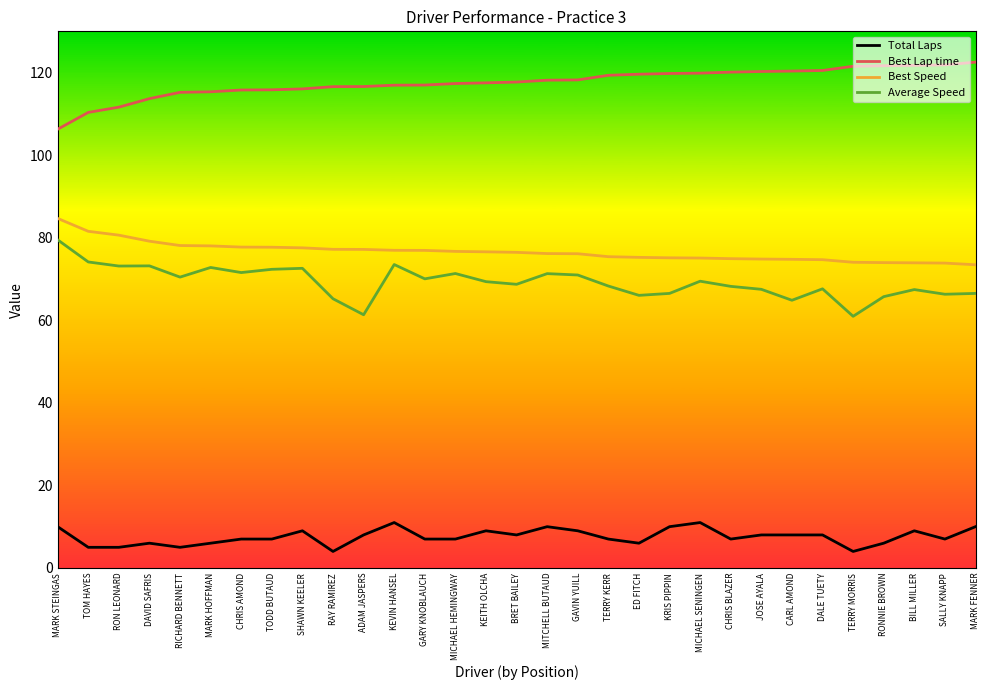

How many lines are shown in the chart?

4